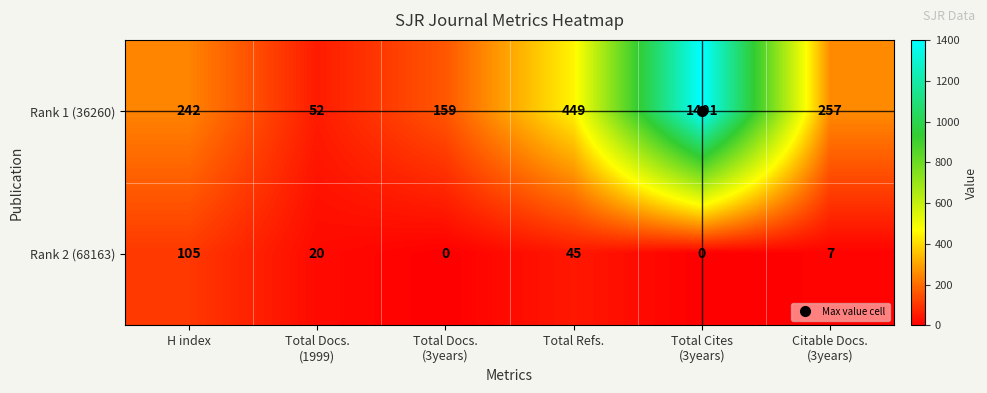

How many distinct data groups are displayed?

2